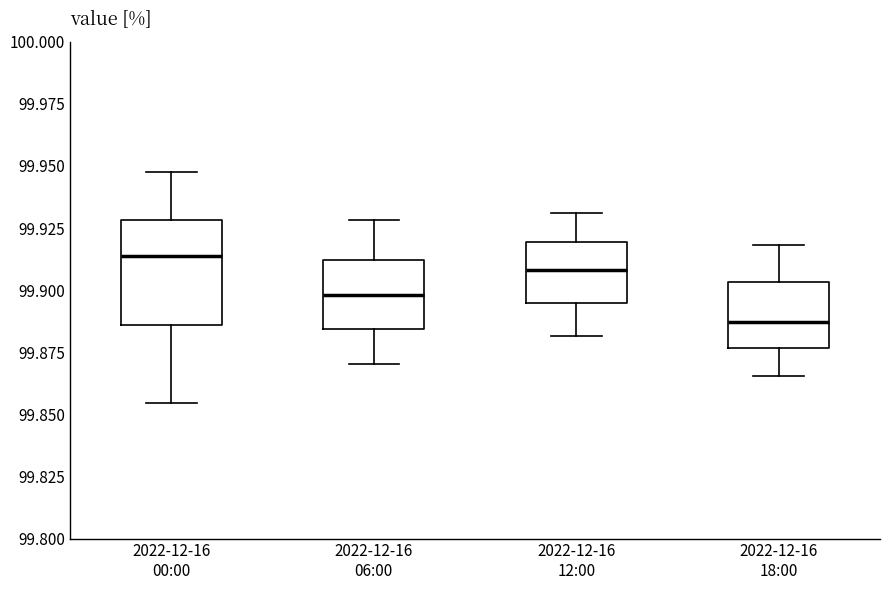

Where does the lower whisker of the box for 2022-12-16 06:00 end on the y-axis? The values are not printed on the chart, so give them approximately, as read against the axis.

99.870